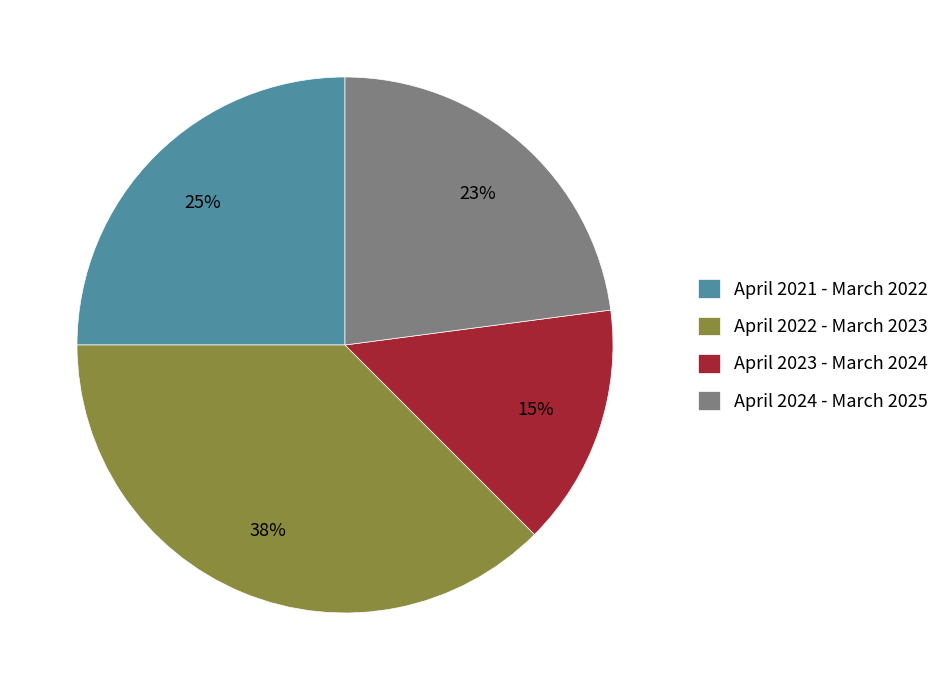

What is the smallest slice in the pie chart?

April 2023 - March 2024